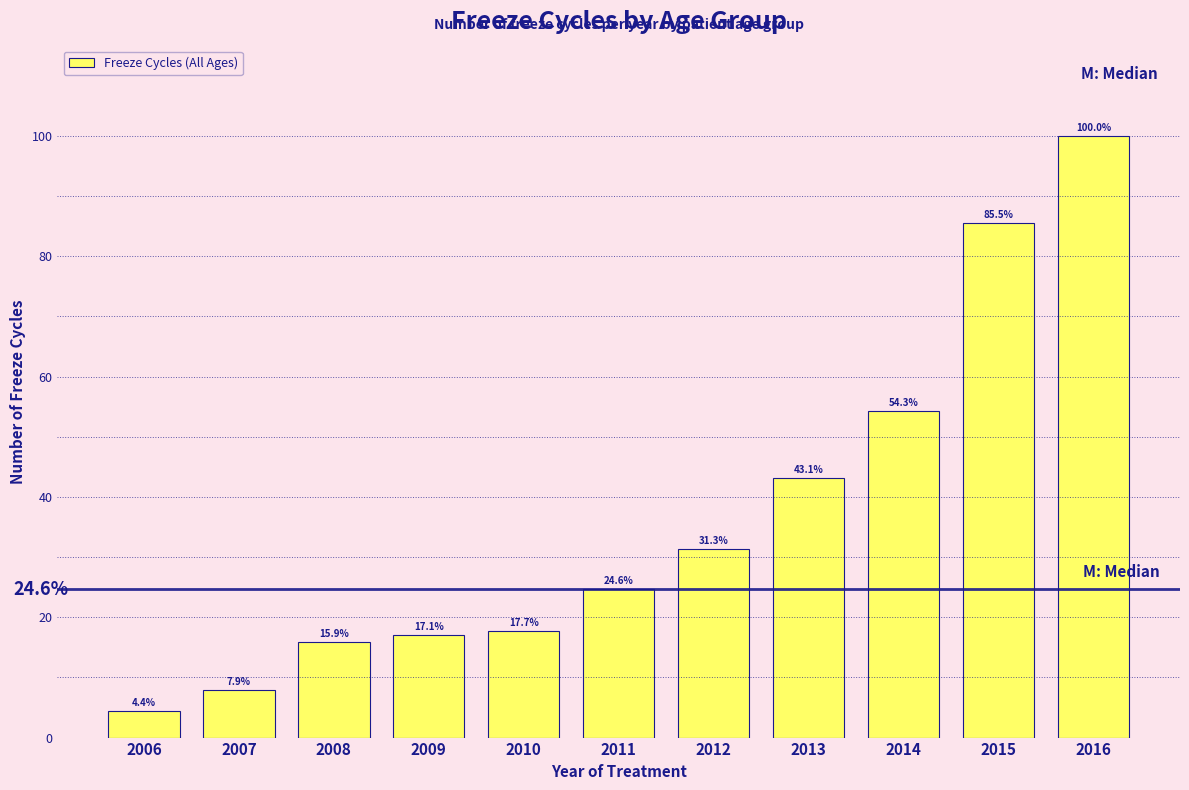

Reading left to right, what are all the values shown in this chart?

2006=4.4	2007=7.9	2008=15.9	2009=17.1	2010=17.7	2011=24.6	2012=31.3	2013=43.1	2014=54.3	2015=85.5	2016=100.0